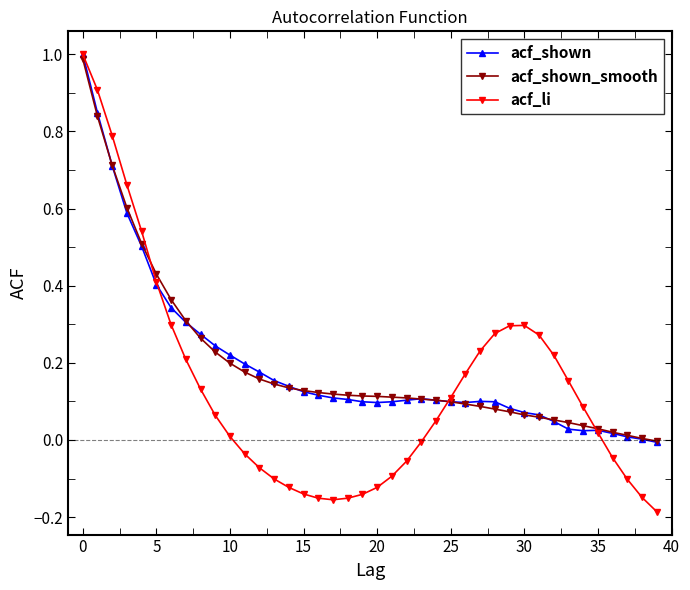

What are all the series names shown in the legend?

acf_shown, acf_shown_smooth, acf_li